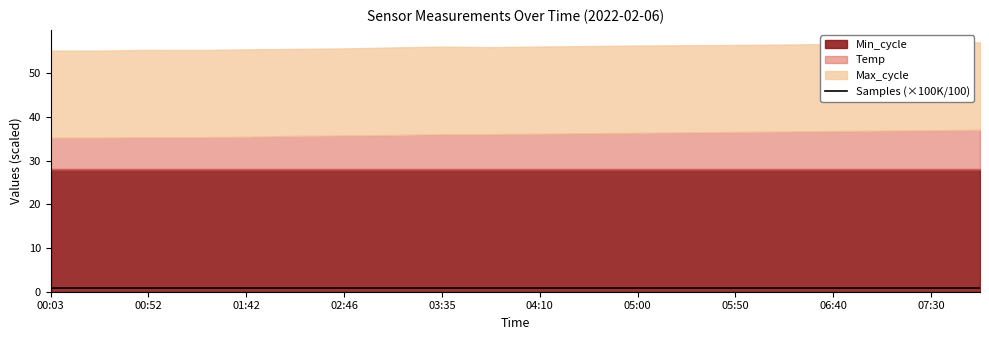

What is the smallest value displayed?

0.8